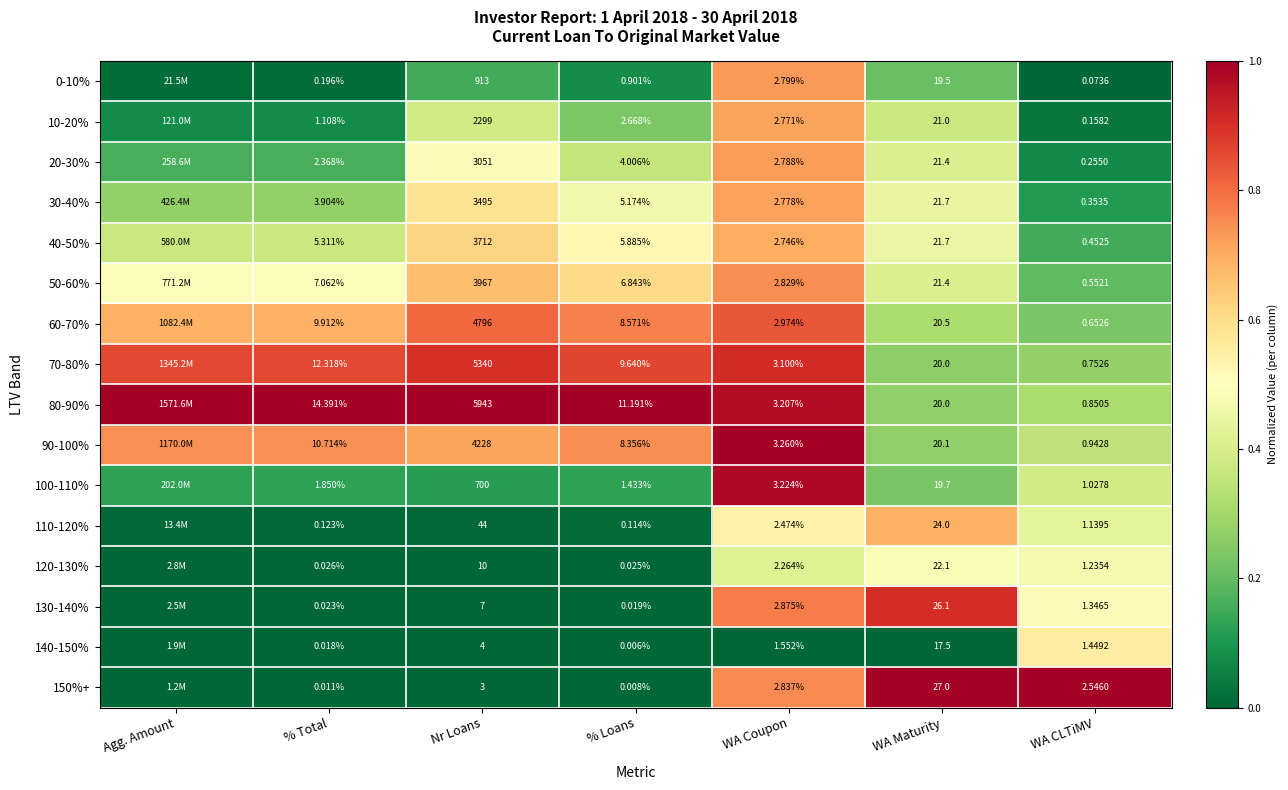

The value of 110-120% at % Loans is 0.0. True or false?

True